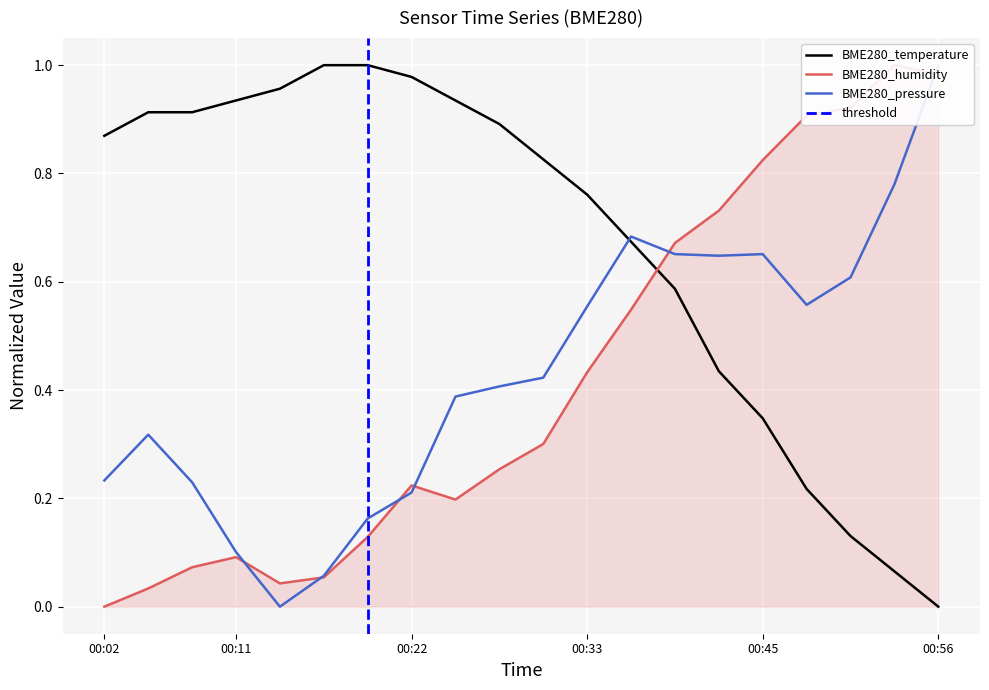

True or false: BME280_temperature has a value of 0.4 at 00:33.

False